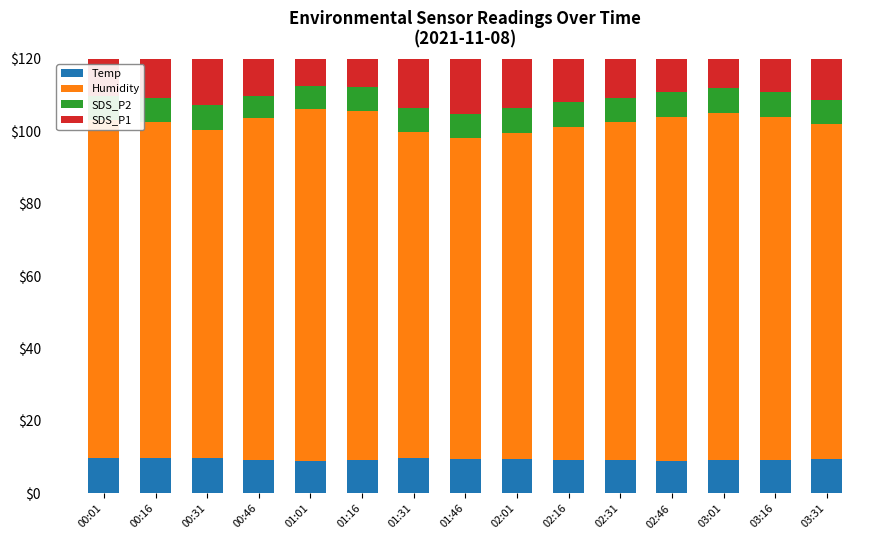

Reading left to right, transcribe all the data shown in this chart.

Temp: 00:01=9.8	00:16=9.9	00:31=9.7	00:46=9.3	01:01=9.0	01:16=9.3	01:31=9.8	01:46=9.6	02:01=9.4	02:16=9.2	02:31=9.1	02:46=9.0	03:01=9.1	03:16=9.3	03:31=9.5
Humidity: 00:01=93.3	00:16=92.6	00:31=90.5	00:46=94.2	01:01=97.1	01:16=96.4	01:31=90.0	01:46=88.6	02:01=90.1	02:16=92.0	02:31=93.5	02:46=95.0	03:01=96.0	03:16=94.7	03:31=92.5
SDS_P2: 00:01=6.7	00:16=6.8	00:31=7.1	00:46=6.3	01:01=6.3	01:16=6.6	01:31=6.5	01:46=6.5	02:01=6.8	02:16=6.9	02:31=6.6	02:46=6.7	03:01=6.8	03:16=6.9	03:31=6.5
SDS_P1: 00:01=22.5	00:16=16.9	00:31=24.8	00:46=18.4	01:01=16.4	01:16=16.3	01:31=19.4	01:46=22.6	02:01=20.8	02:16=19.0	02:31=21.7	02:46=22.7	03:01=23.8	03:16=21.1	03:31=18.1